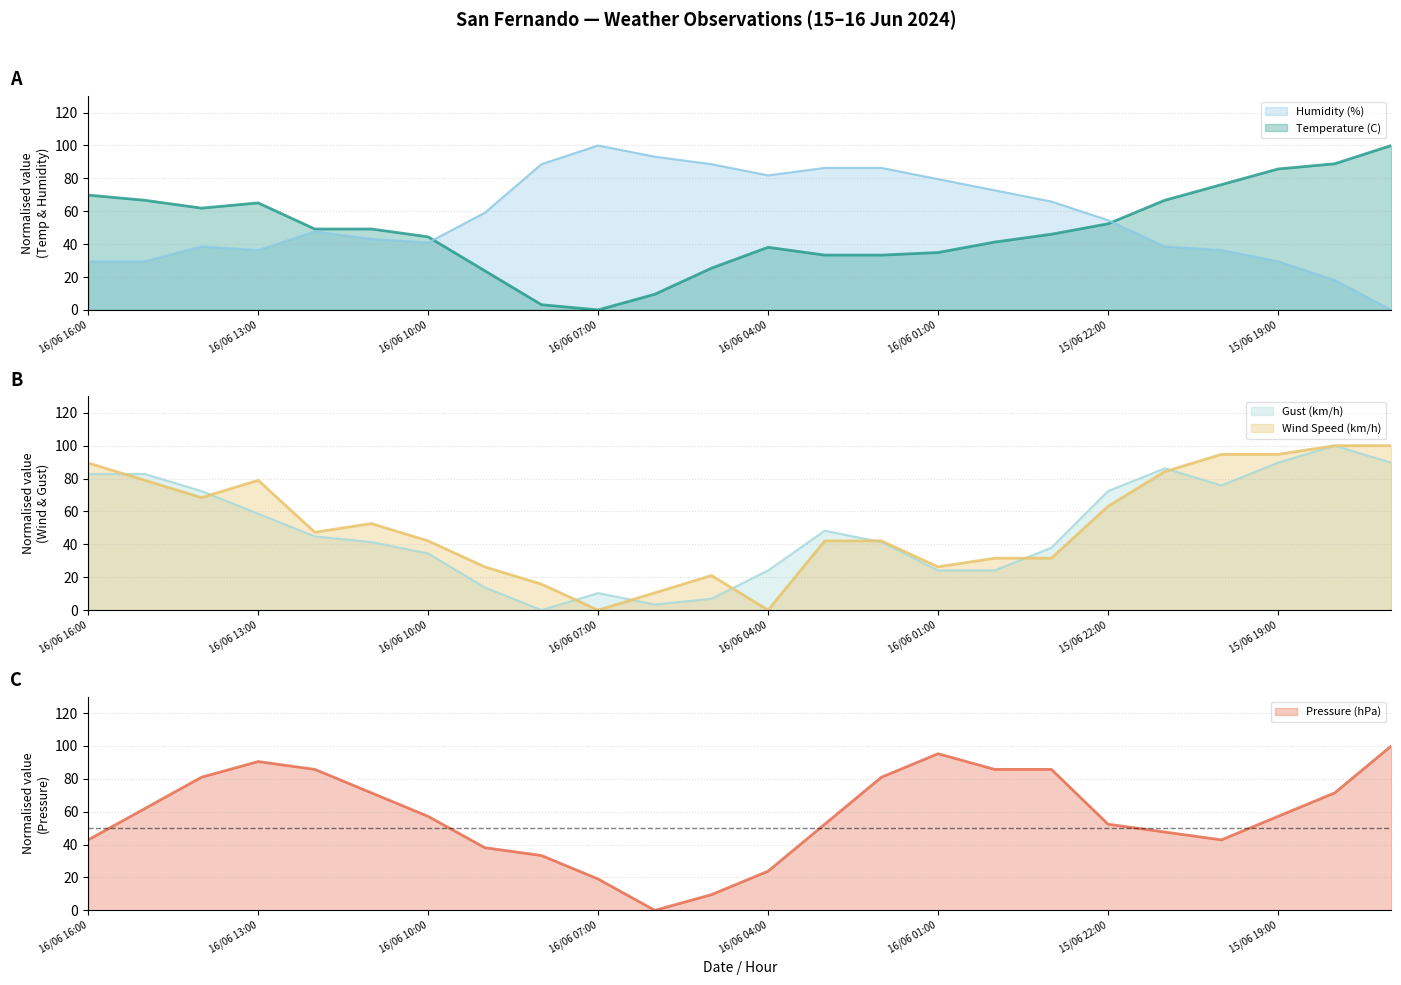

Where is the first local minimum for Pressure (hPa)?

16/06 06:00